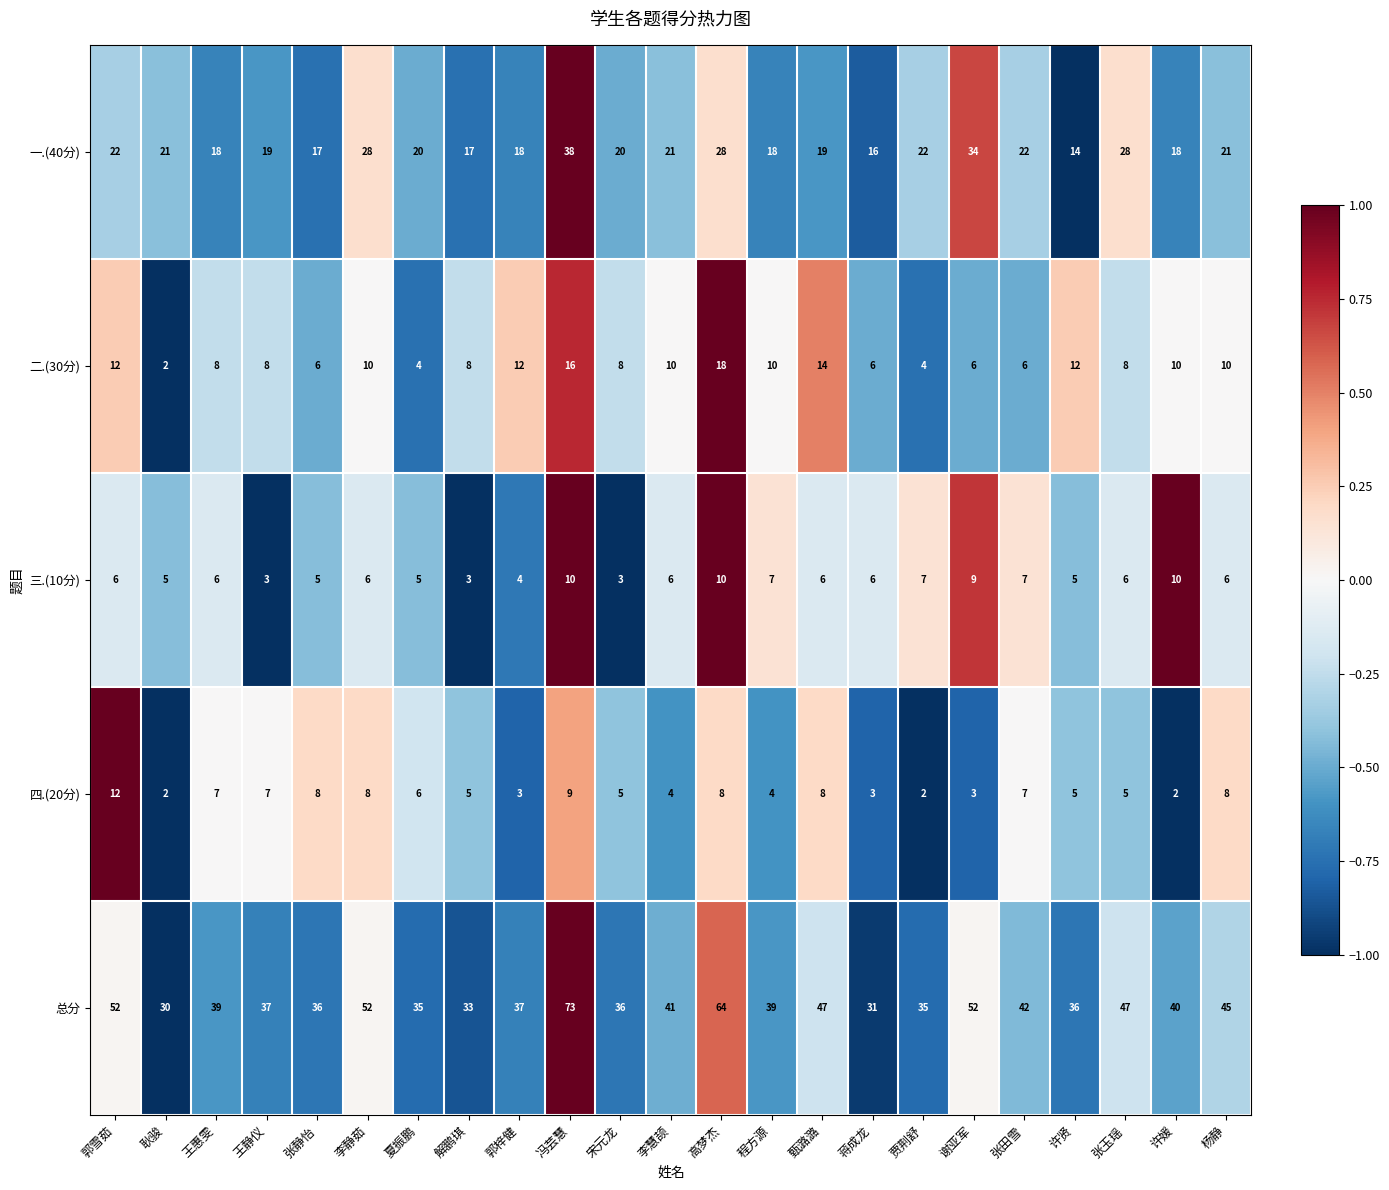

At which category is the sum across all series the highest?

冯芸慧